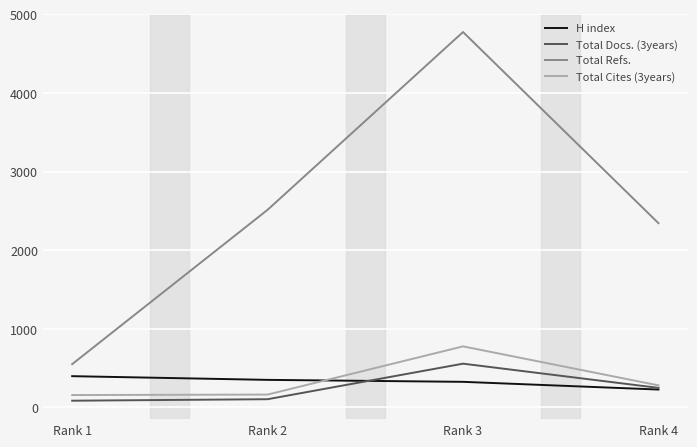

What value does the Total Cites (3years) series have at Rank 1, to the nearest 10?

160